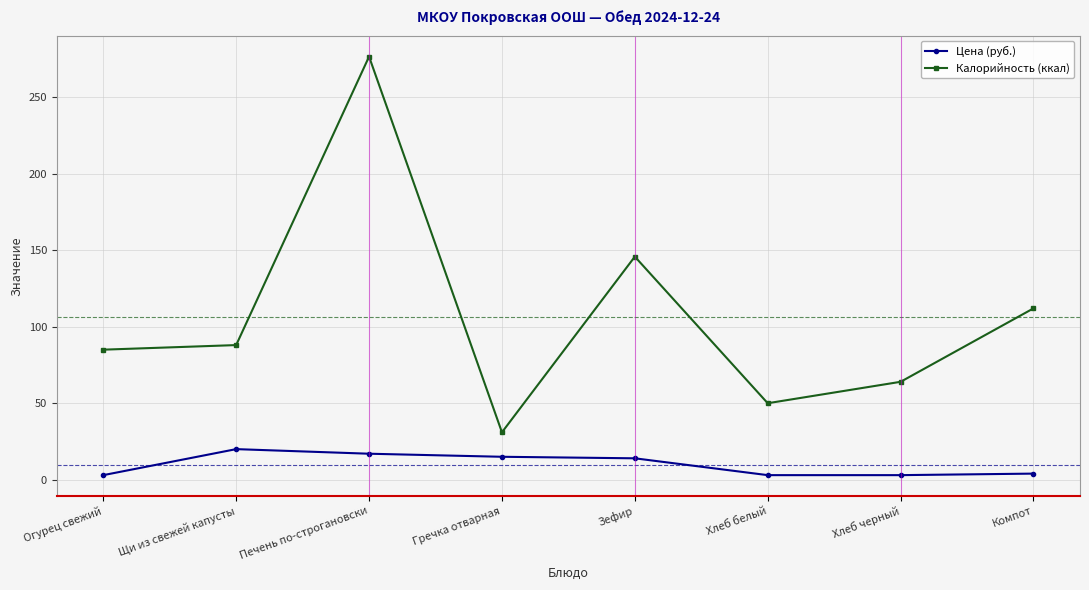

Is the value of Цена (руб.) at Компот greater than the value of Калорийность (ккал) at Гречка отварная?

No